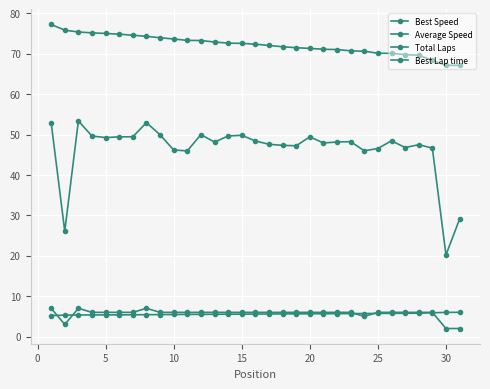

Which series has the widest spread of values?

Average Speed